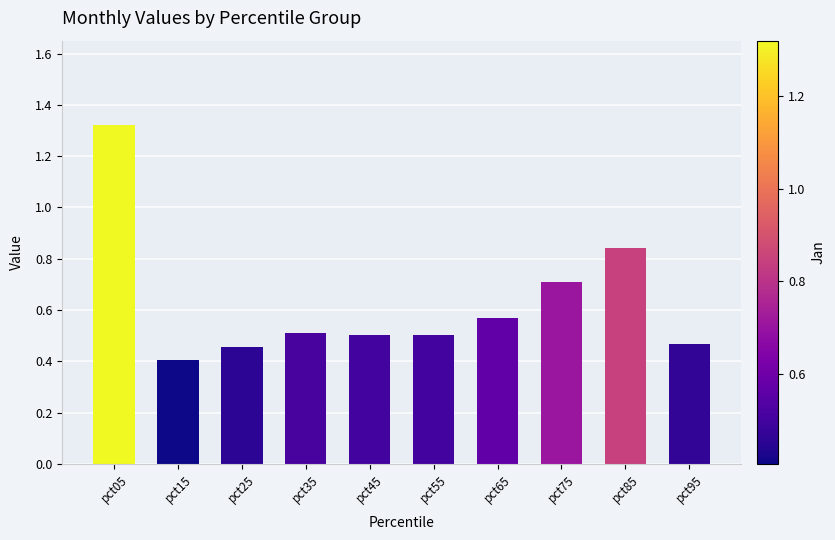

Is it true that the value at pct25 is 0.5?

True